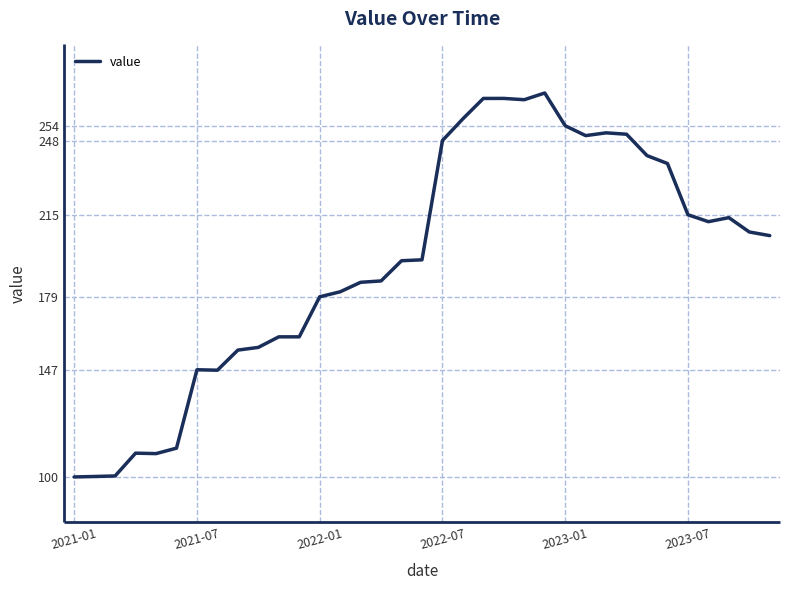

True or false: the data has more than 2 interior local peaks.

True